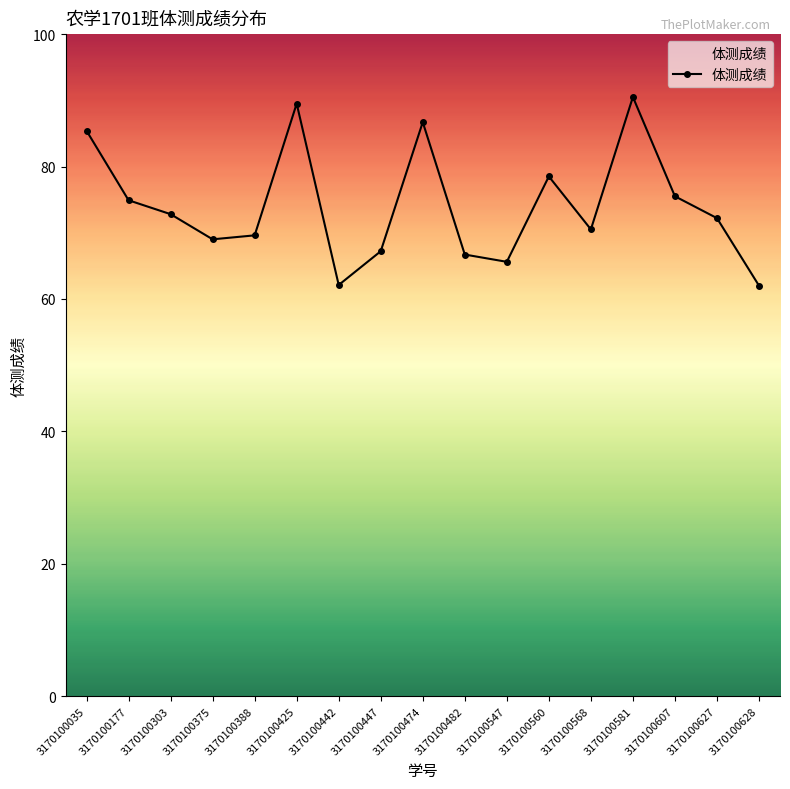

What is the value of the 14th point from the left?

90.5